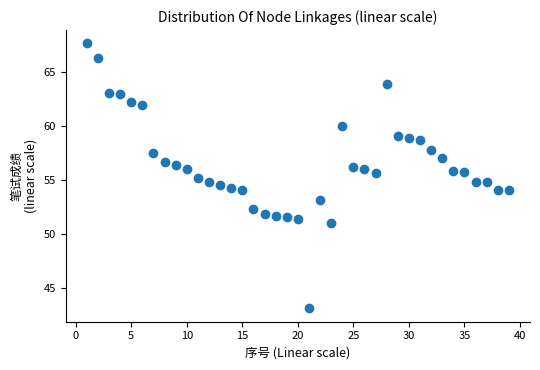

What is the range of Y values (max minus min)?

24.6